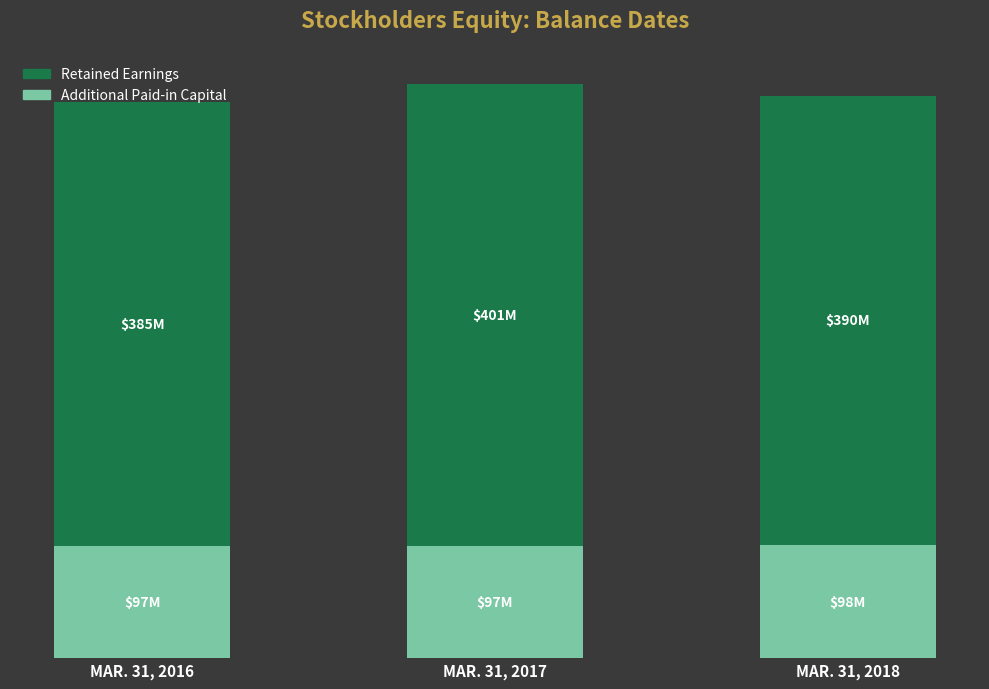

What are all the series names shown in the legend?

Retained Earnings, Additional Paid-in Capital